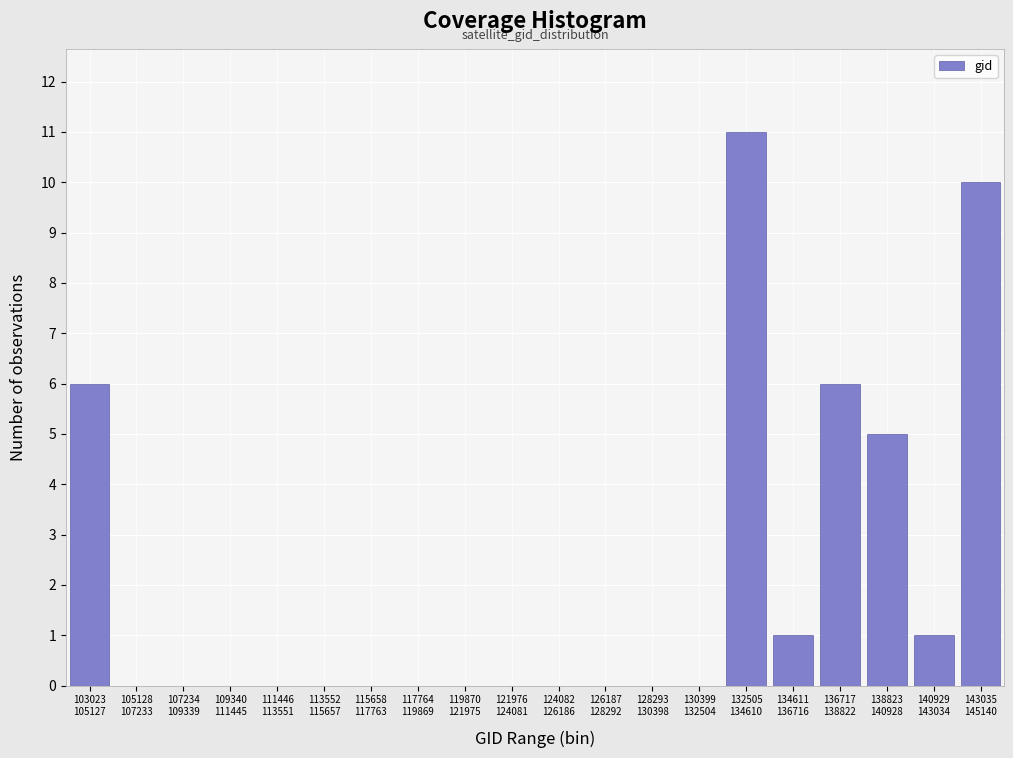

What is the maximum value shown in the chart?

11